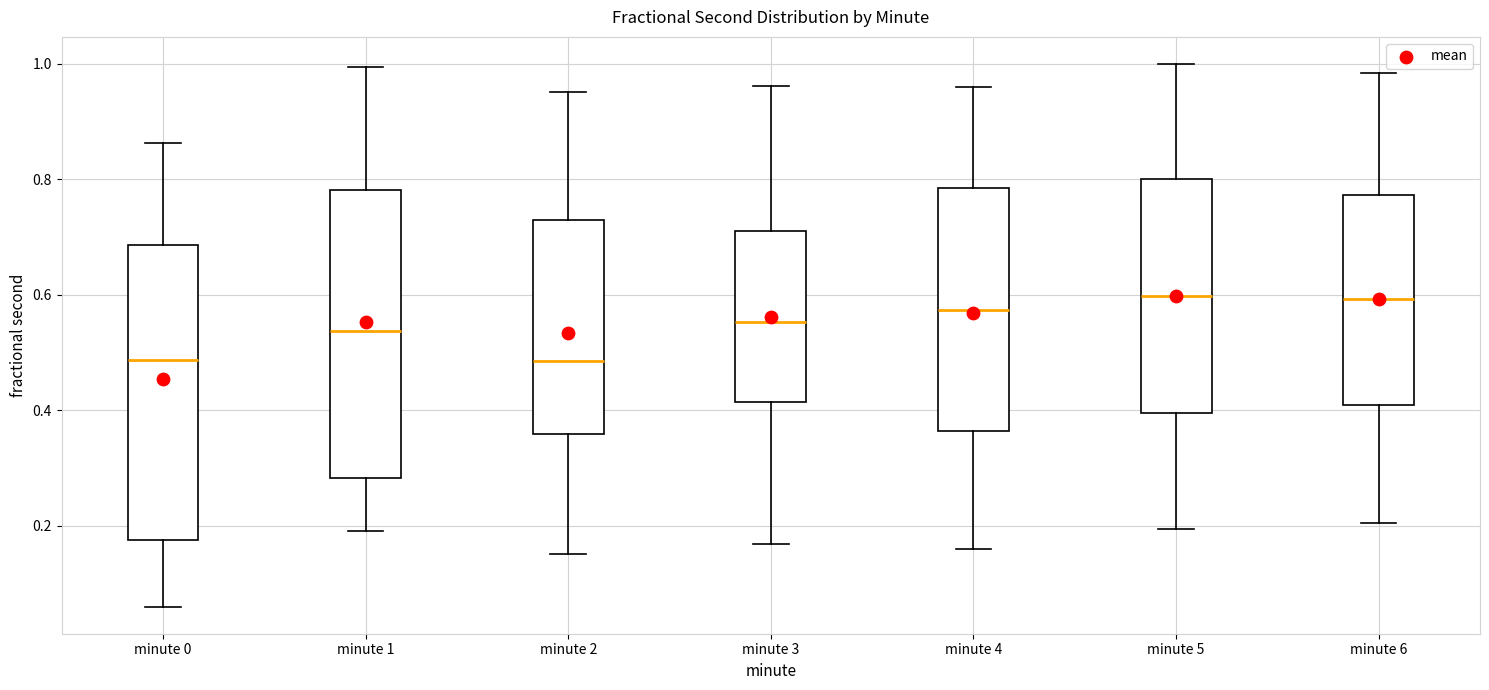

Reading left to right, transcribe this box plot: for each box, give where its median line is, the range the box spans, and where its two whiskers end, as read against the y-axis. The values are not printed on the chart, so give them approximately, as read against the axis.

minute 0: median 0.48, box 0.18 to 0.68, whiskers 0.06 to 0.86
minute 1: median 0.54, box 0.28 to 0.78, whiskers 0.20 to 1.00
minute 2: median 0.48, box 0.36 to 0.72, whiskers 0.16 to 0.96
minute 3: median 0.56, box 0.42 to 0.72, whiskers 0.16 to 0.96
minute 4: median 0.58, box 0.36 to 0.78, whiskers 0.16 to 0.96
minute 5: median 0.60, box 0.40 to 0.80, whiskers 0.20 to 1.00
minute 6: median 0.60, box 0.40 to 0.78, whiskers 0.20 to 0.98